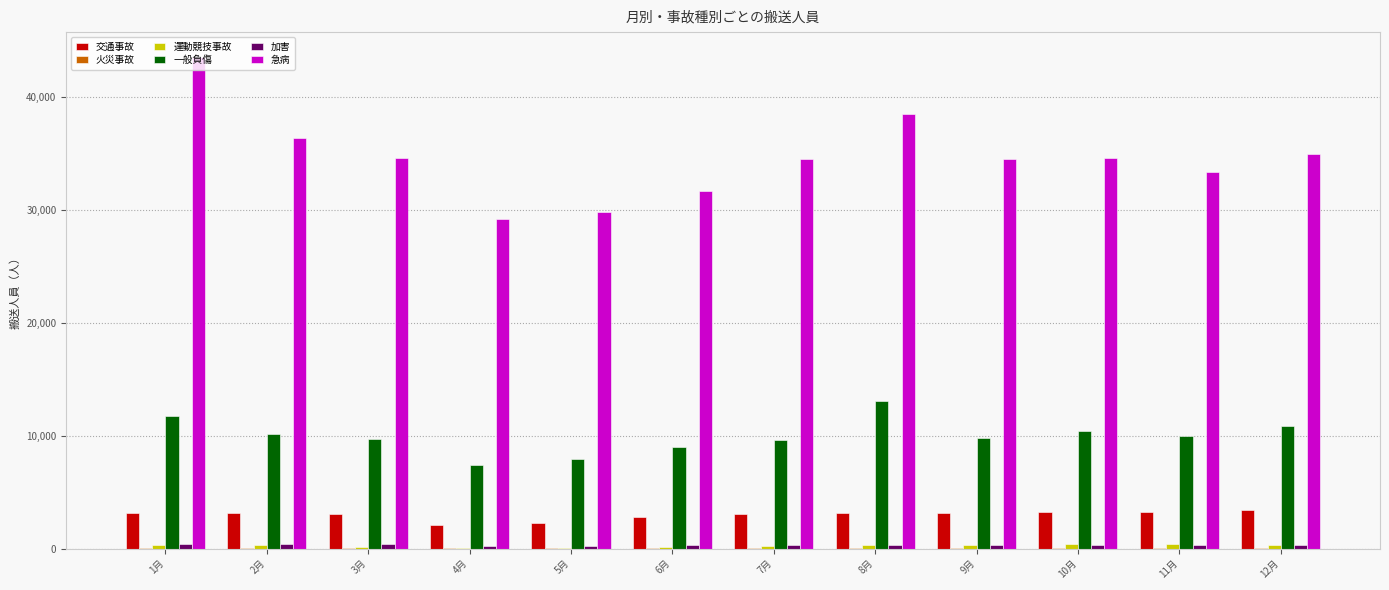

Which series has the largest total across all categories?

急病